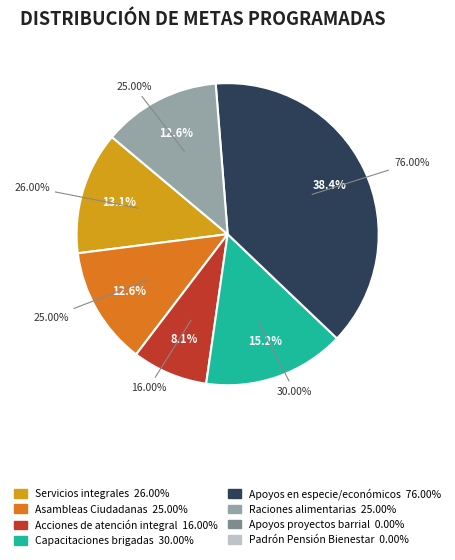

To the nearest percent, what portion does Acciones de atención integral represent?

8%